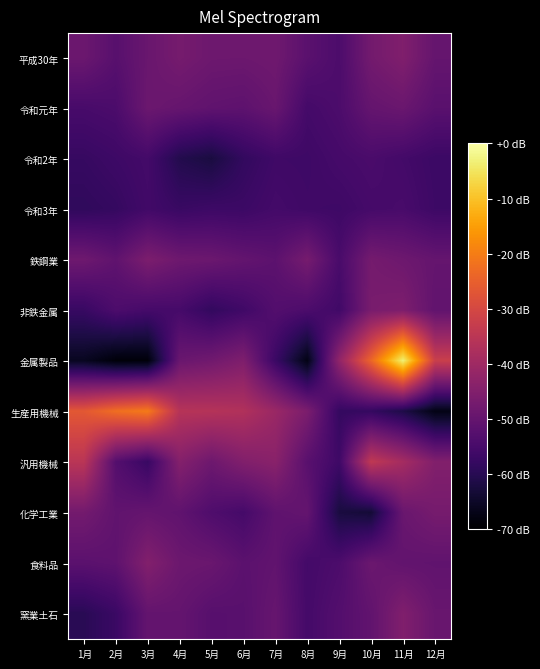

Which series changed the most between 4月 and 11月?

金属製品